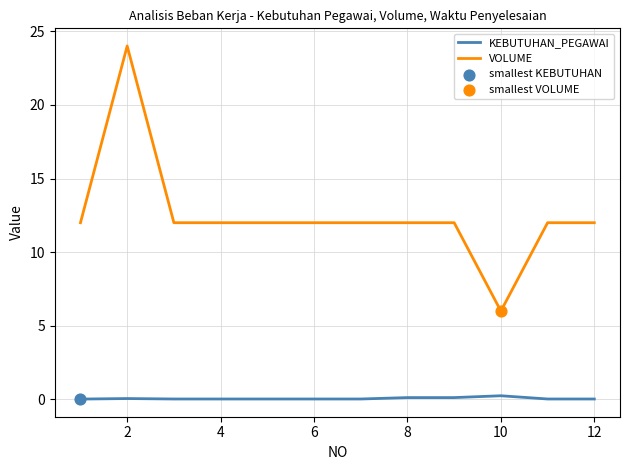

Which series has the largest total across all categories?

VOLUME